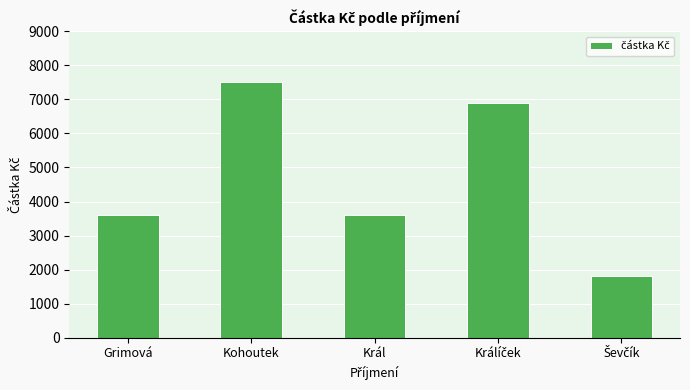

The value at Kohoutek is 7500. True or false?

True